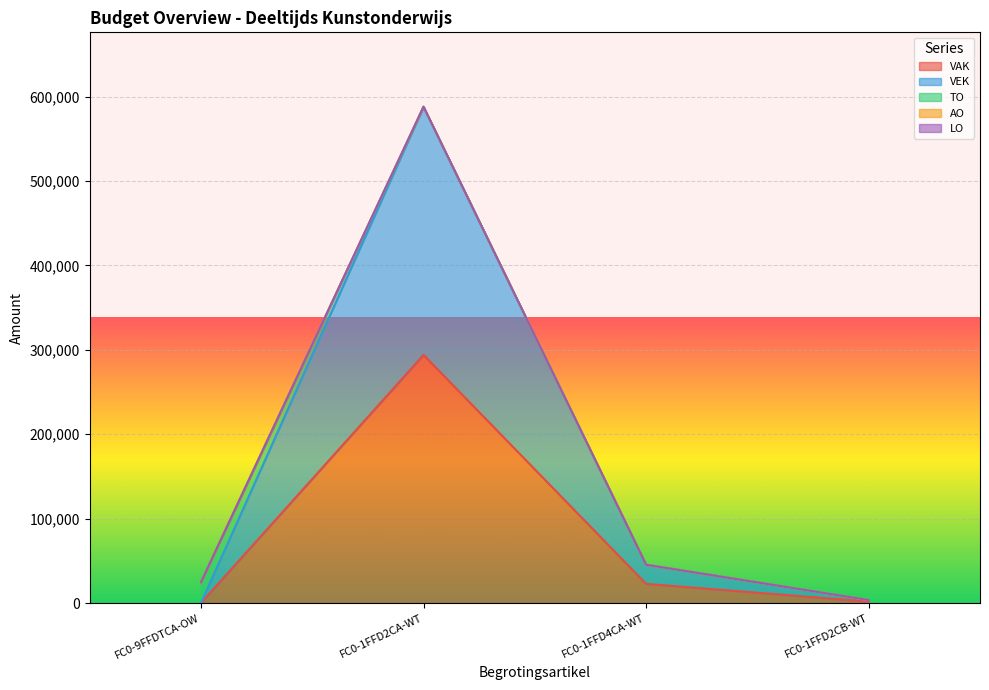

True or false: LO and AO cross at least once.

False